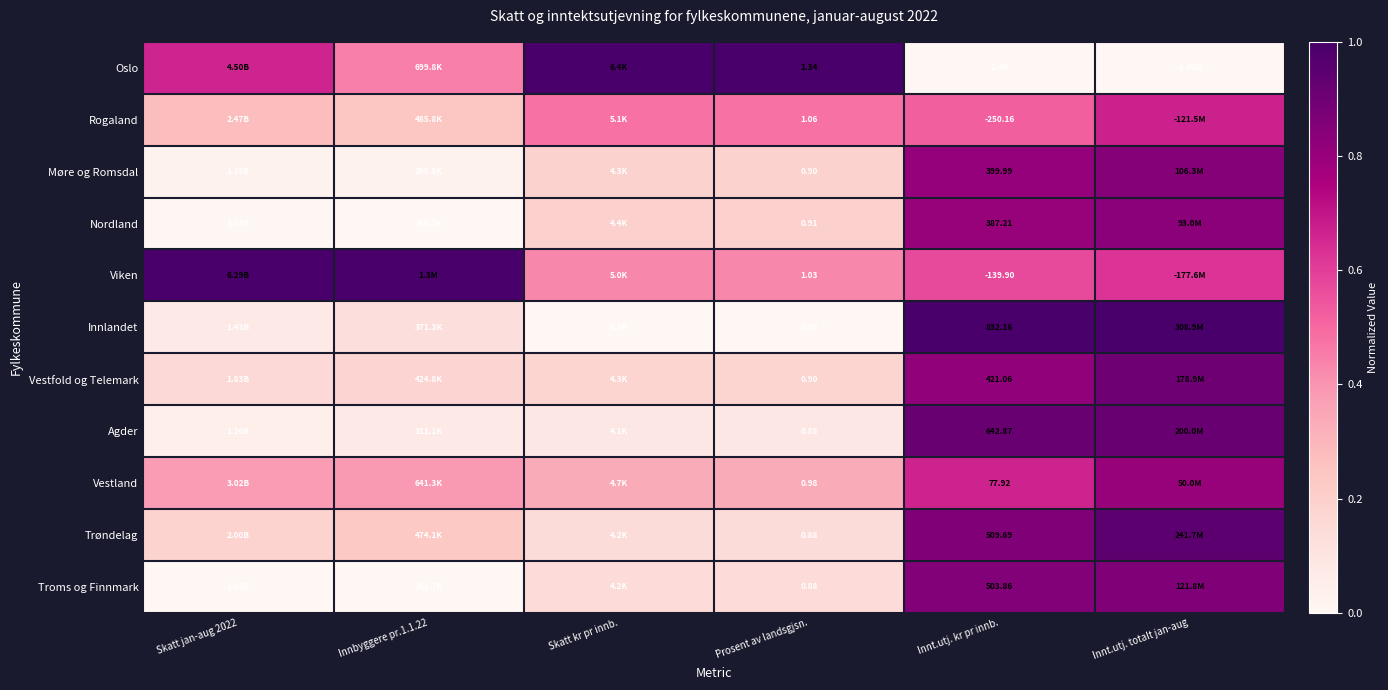

Which has a higher value, Innt.utj. kr pr innb. or Innt.utj. totalt jan-aug?

Innt.utj. kr pr innb.